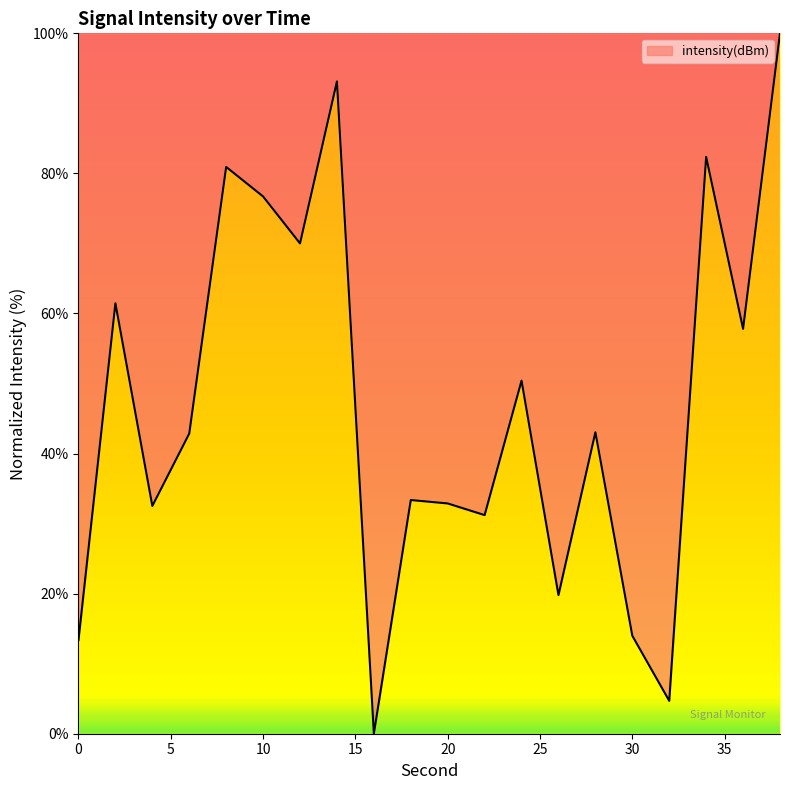

What is the maximum value shown in the chart?

100.0